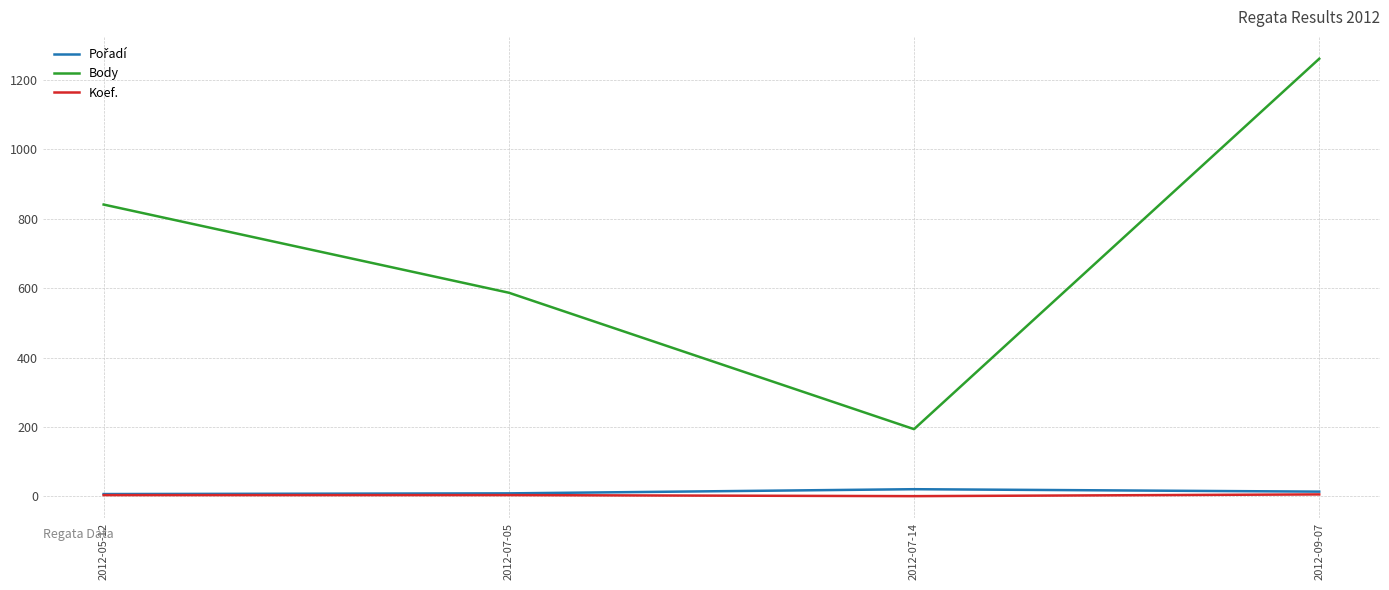

The value of Body at 2012-07-14 is 256. True or false?

False